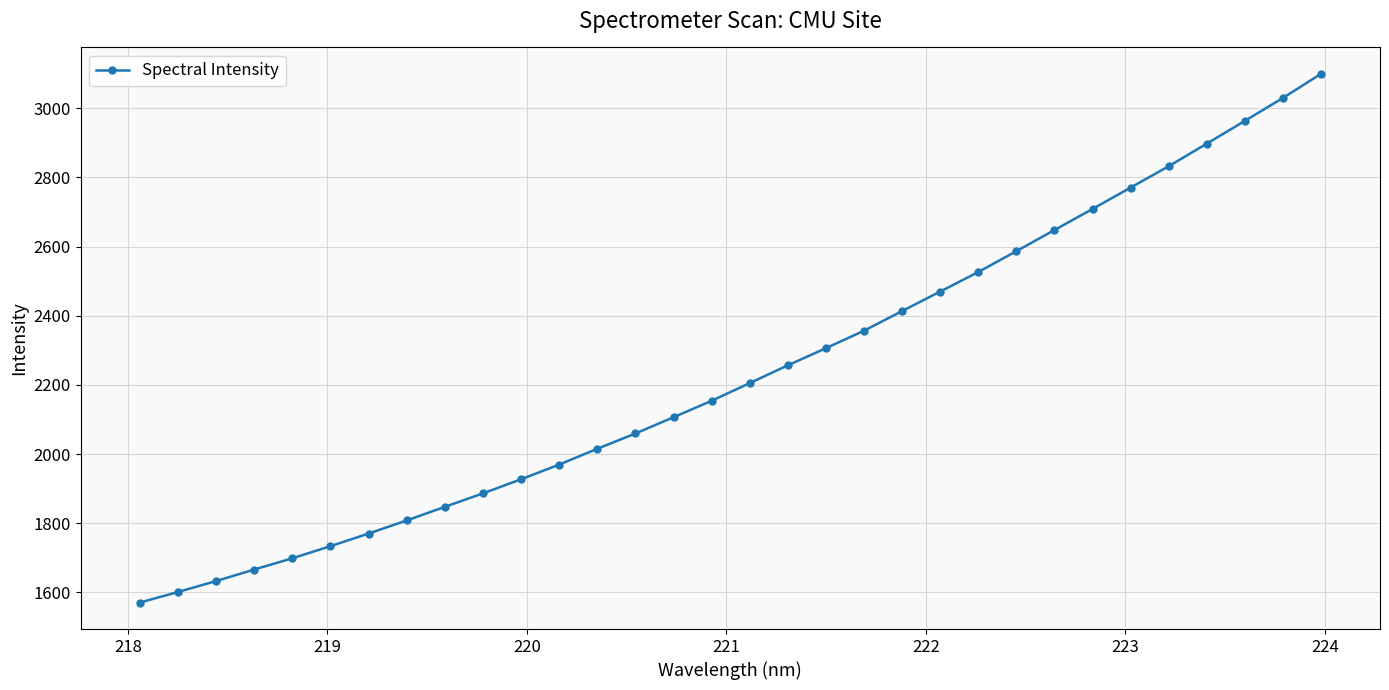

What is the smallest value displayed?

1570.5